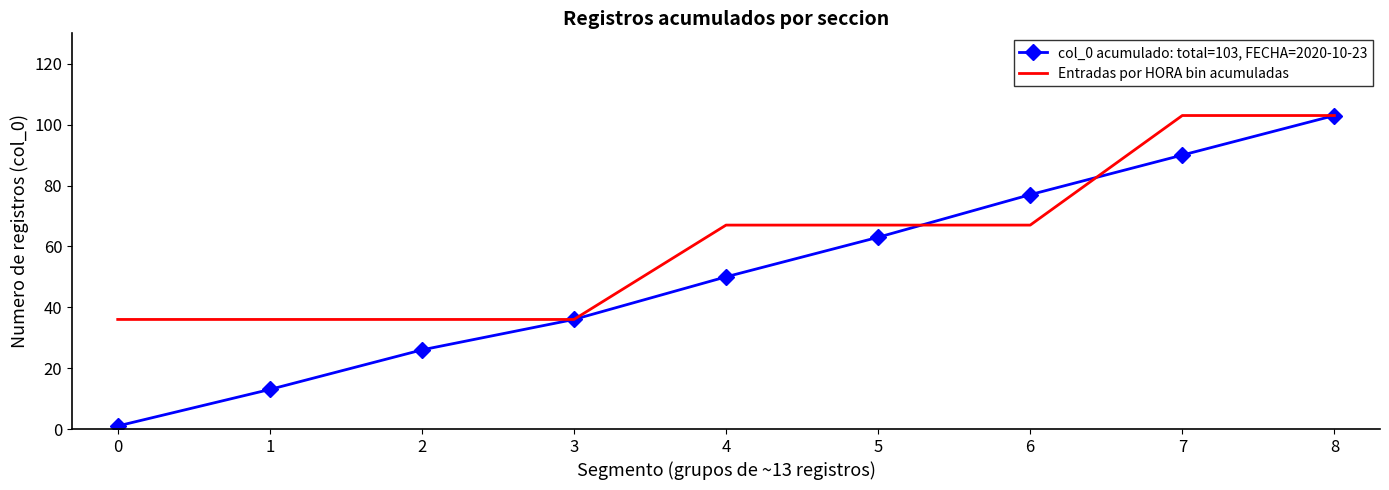

What is the sum of the Entradas por HORA bin acumuladas values at 0 and 7?

139